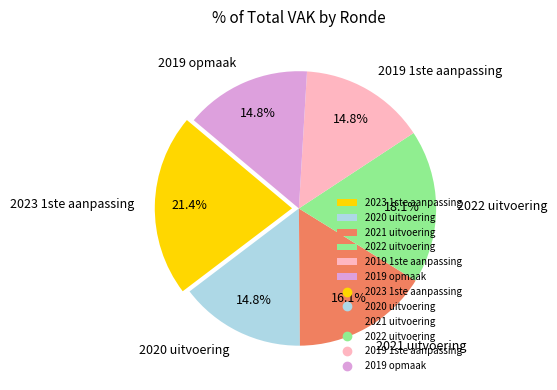

To the nearest percent, what is the difference between the 2020 uitvoering and 2022 uitvoering slice percentages?

3%